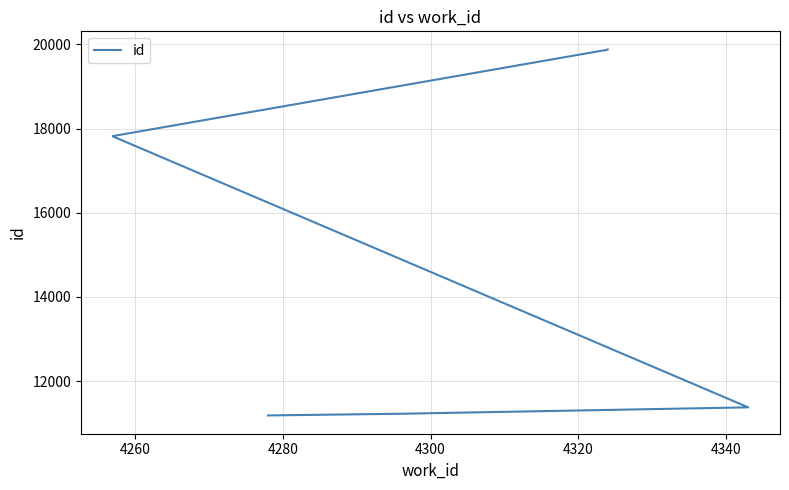

How many lines are shown in the chart?

1